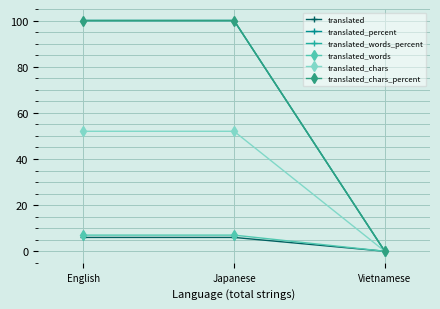

Is it true that translated_words_percent equals 64 at Japanese?

False